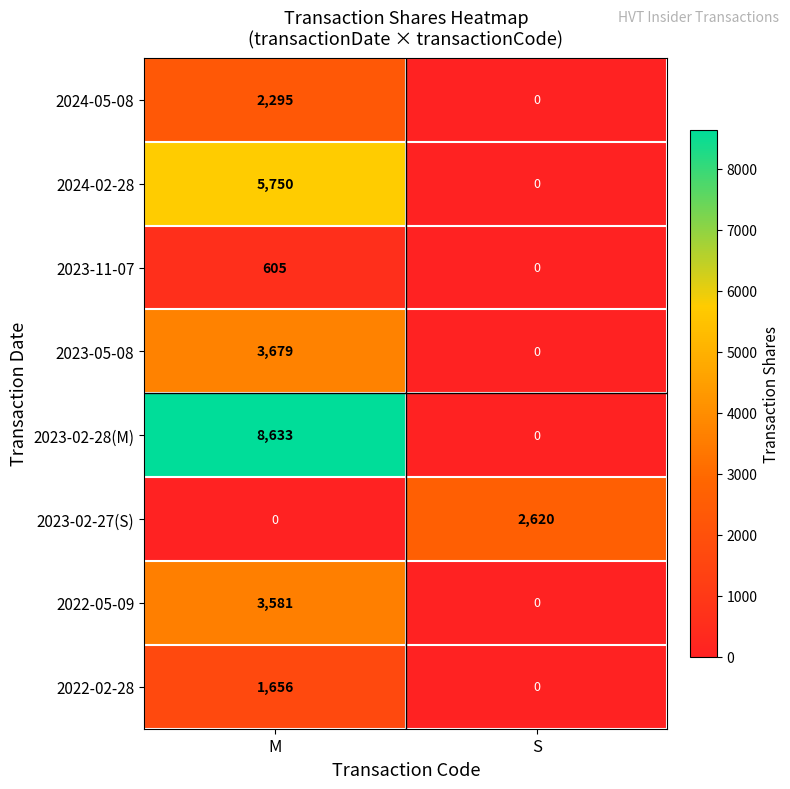

True or false: 2023-02-27(S) has a value of 2620 at S.

True